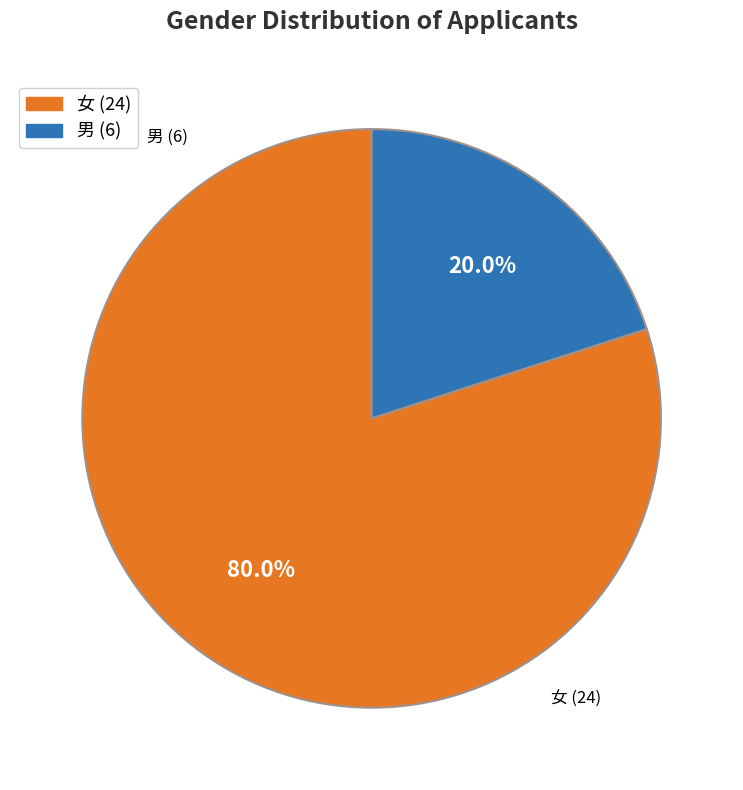

Which category has the biggest portion of the pie?

女 (24)